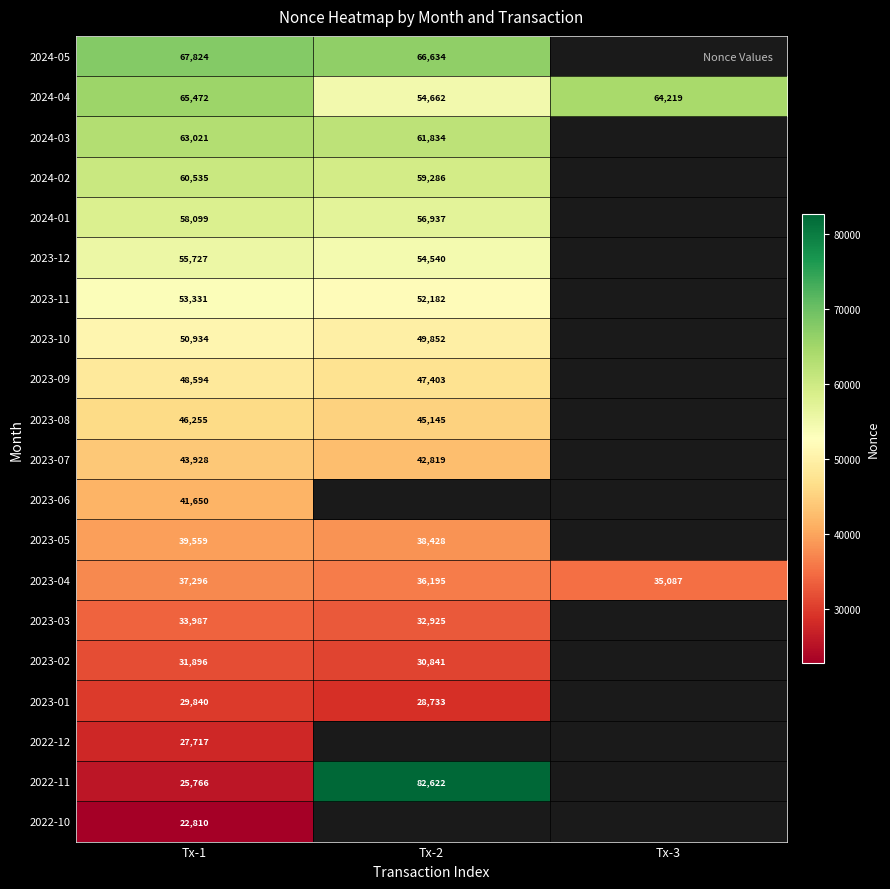

The 2023-04 series shows 60262 at Tx-2. True or false?

False